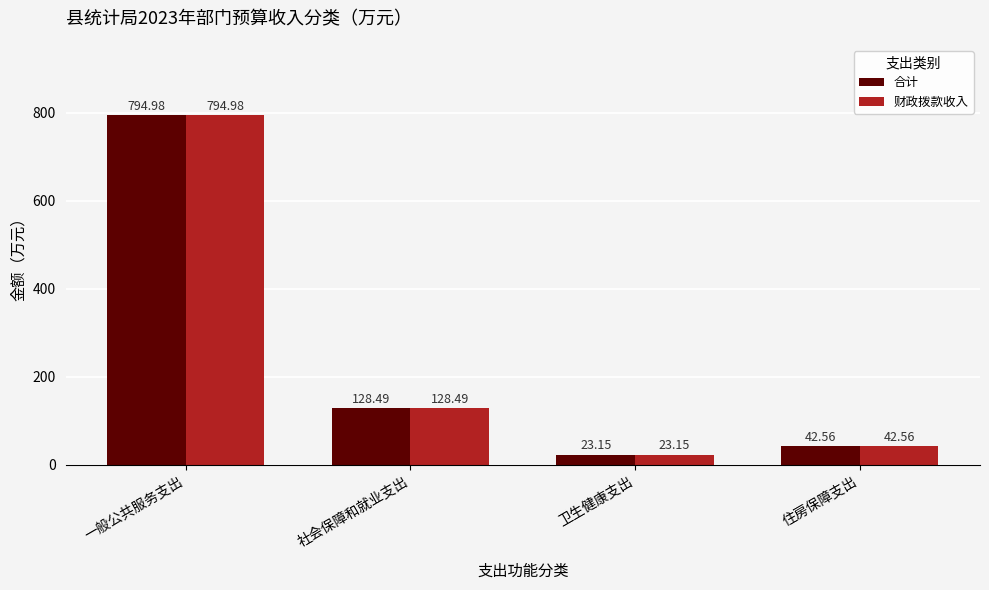

Where does the 财政拨款收入 series first go above 128?

一般公共服务支出